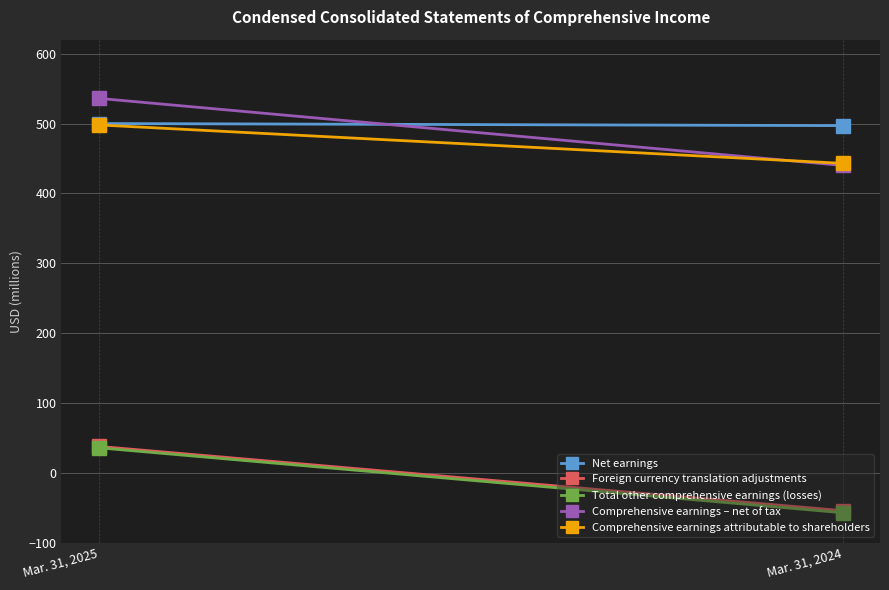

What is the difference between the maximum and minimum values in the Comprehensive earnings – net of tax series?

96